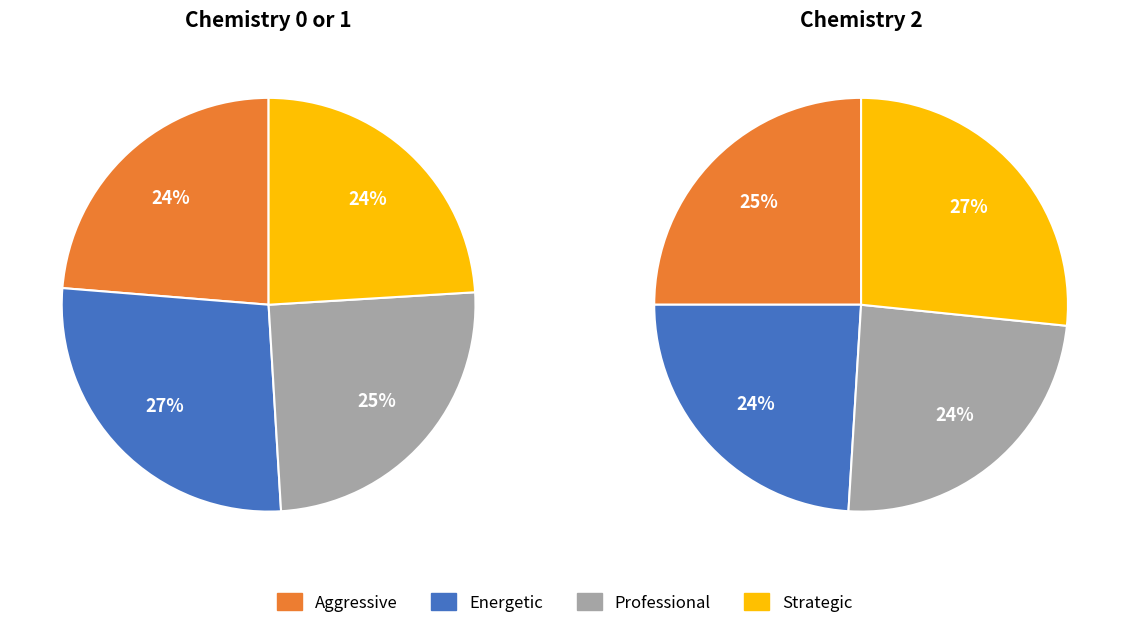

Is there any slice that represents more than half of the pie?

No